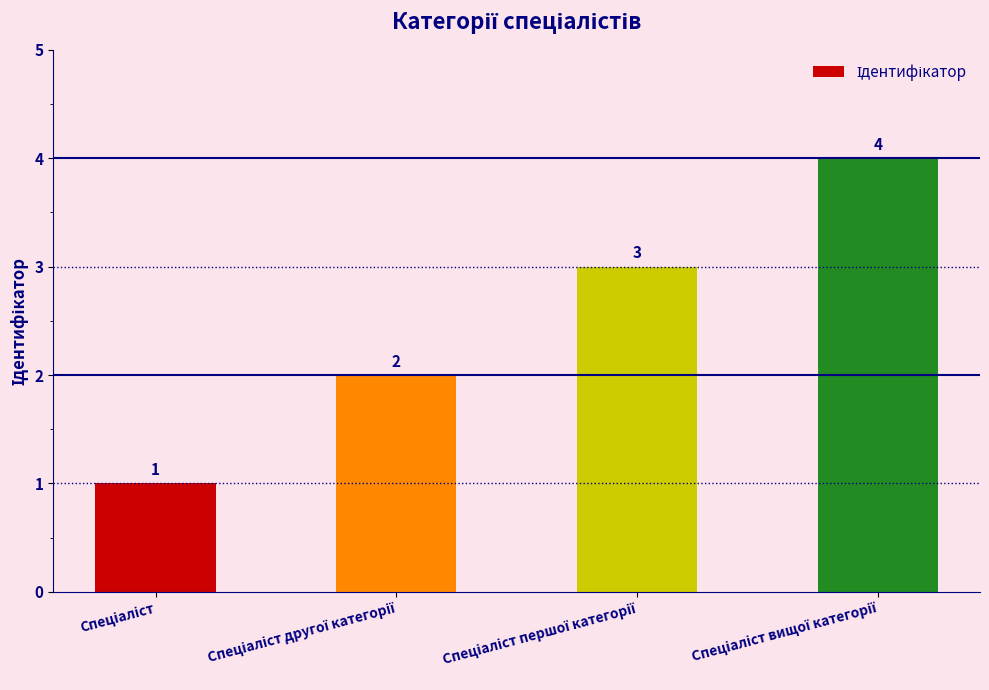

What is the greatest value displayed?

4